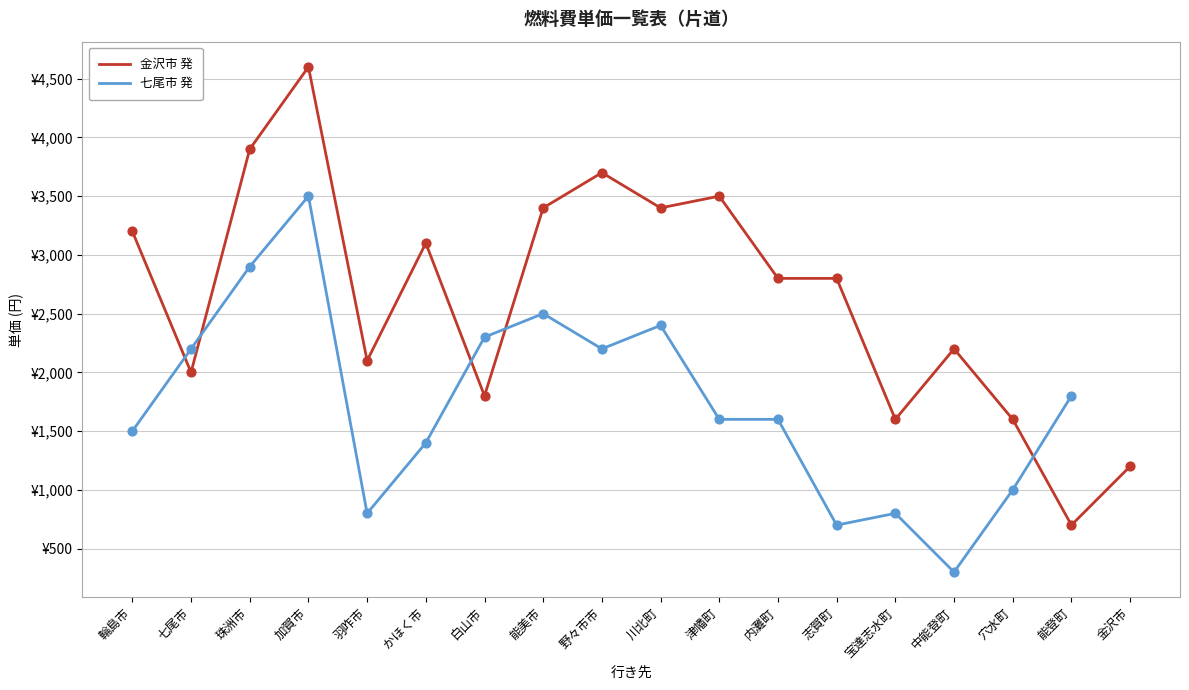

At which category is the sum across all series the highest?

加賀市